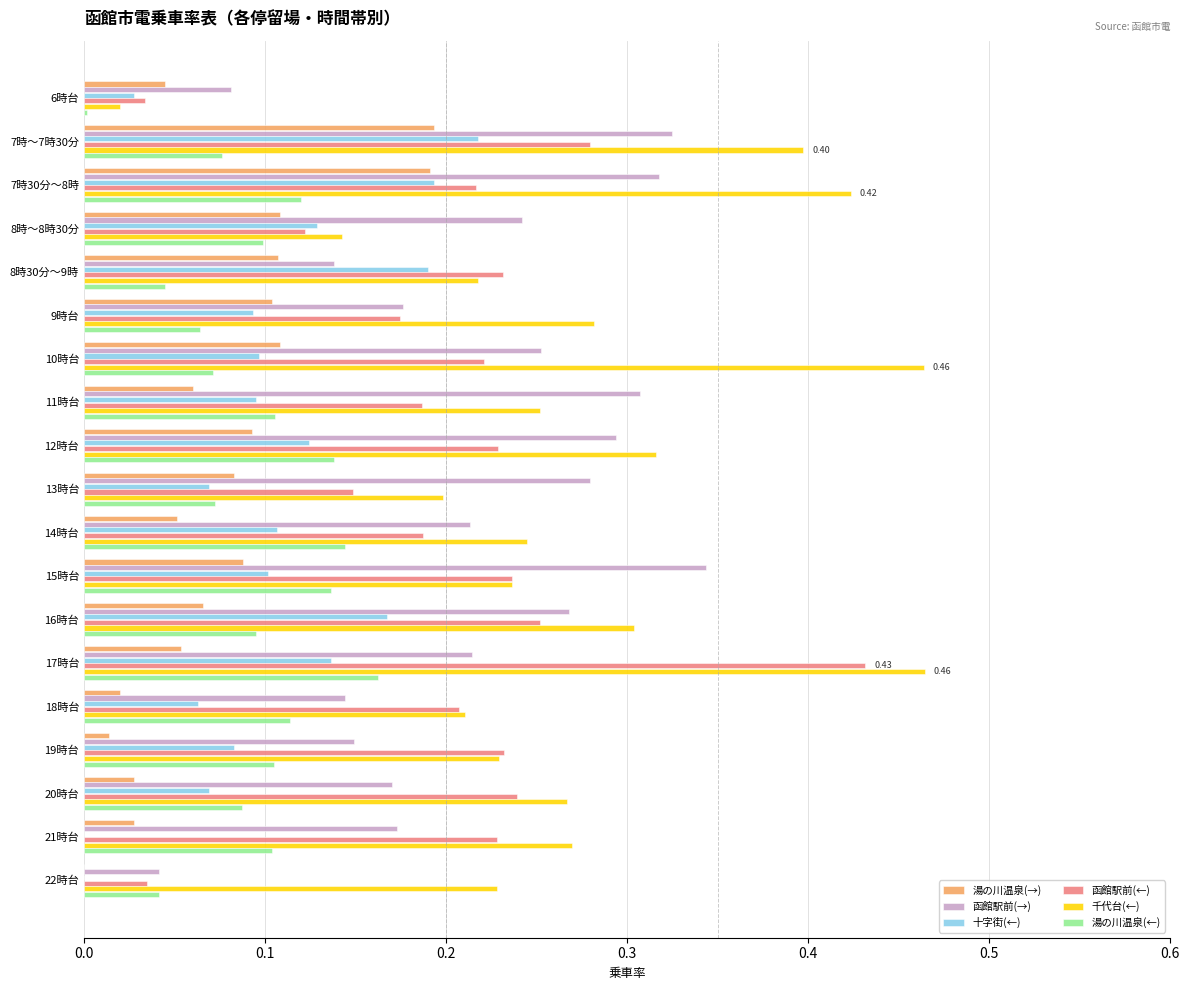

Which series changed the most between 7時～7時30分 and 14時台?

千代台(←)